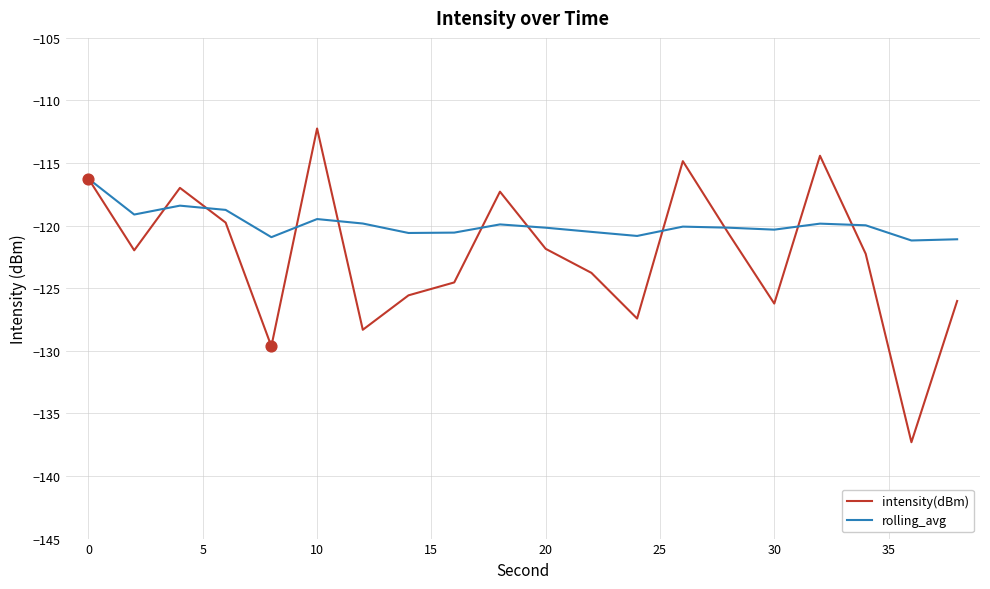

Which series has the largest total across all categories?

rolling_avg